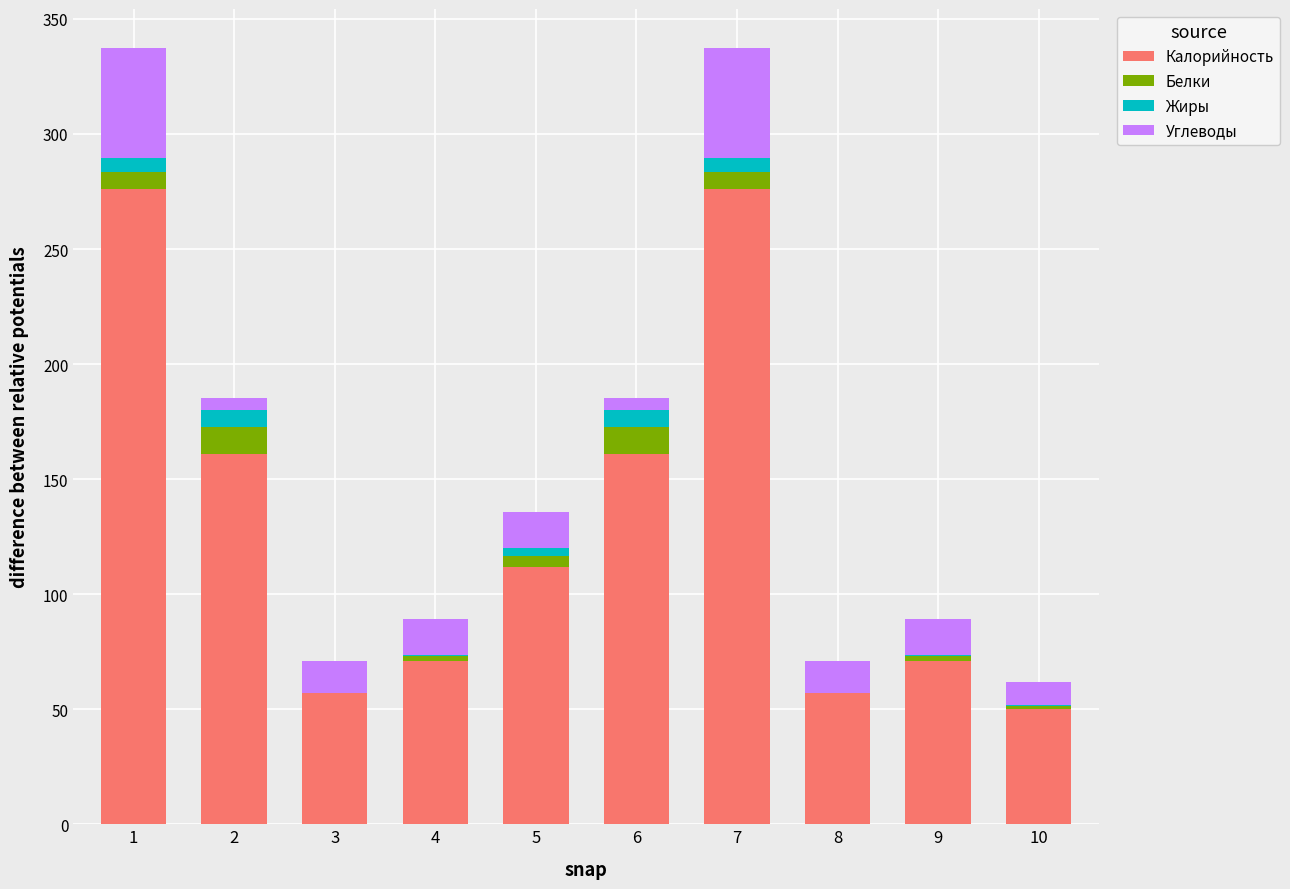

Count the number of categories in the chart.

10